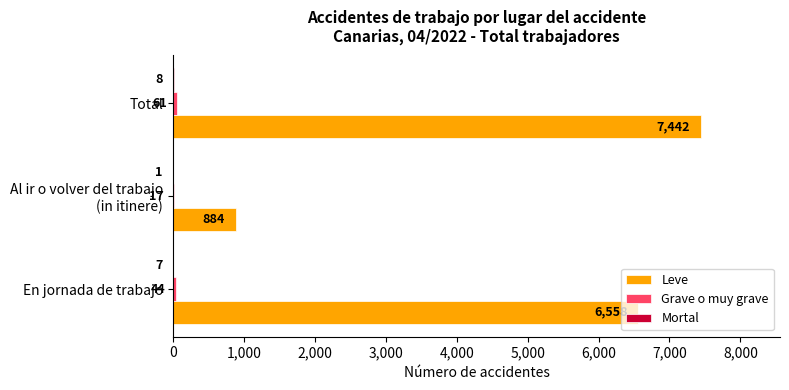

Which series has the largest total across all categories?

Leve